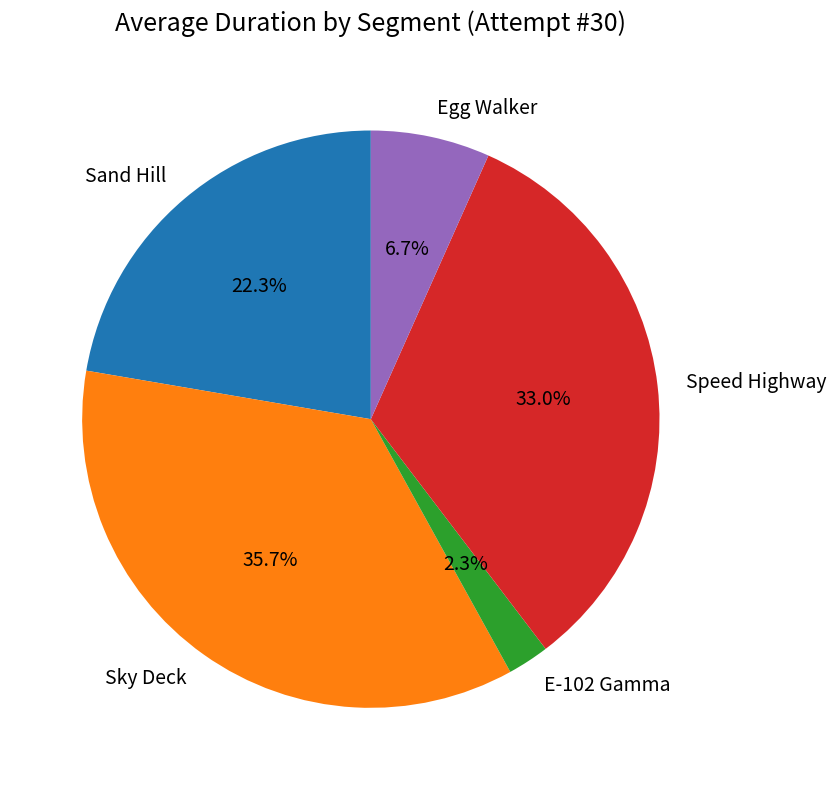

To the nearest percent, what percentage of the pie is Egg Walker?

7%